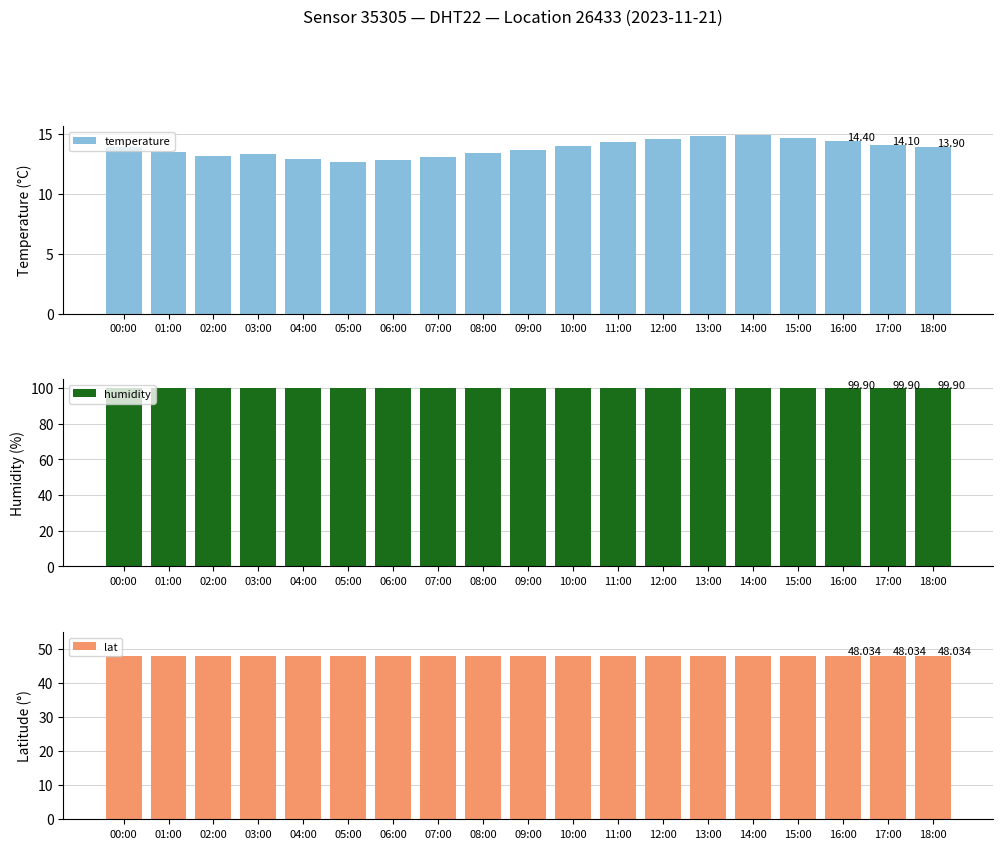

What is the approximate value of lat at 05:00?

48.0